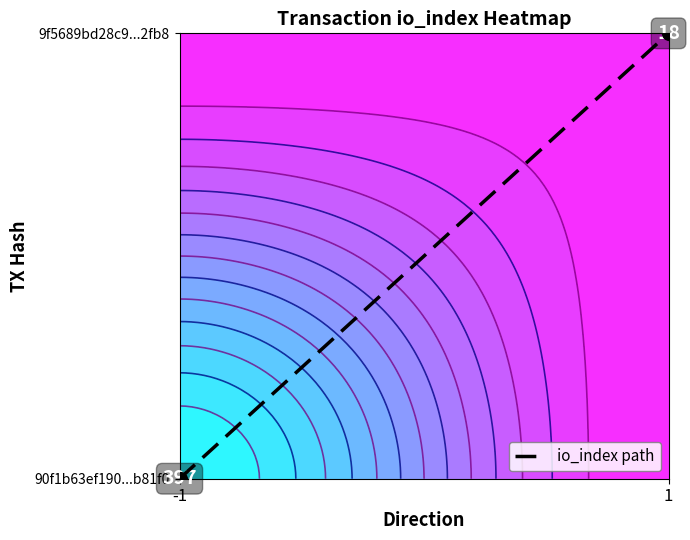

What is the maximum value shown in the chart?

1